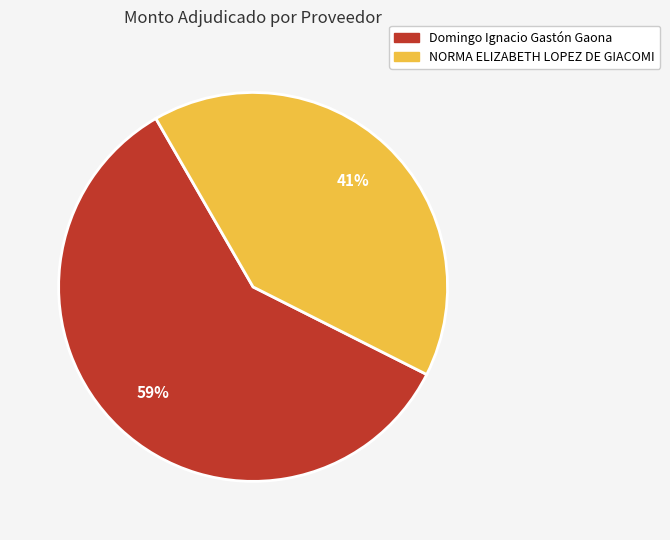

True or false: Domingo Ignacio Gastón Gaona accounts for 59% of the total.

True